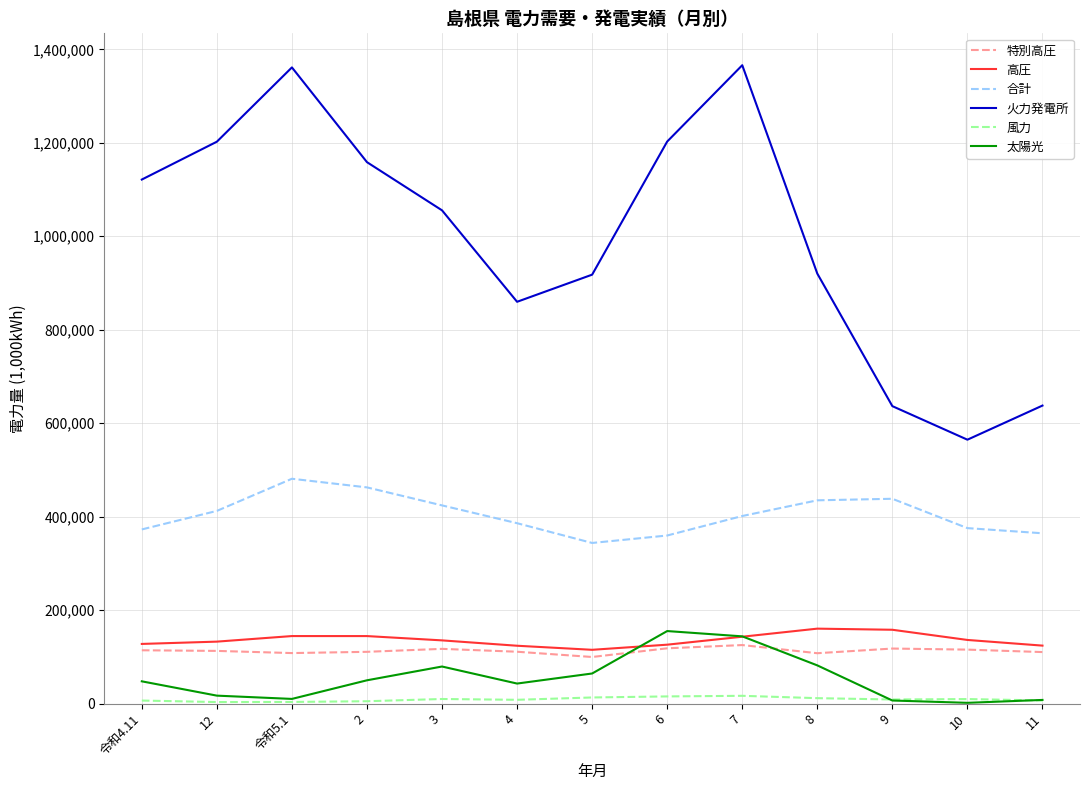

True or false: 高圧 has more than 0 points higher than both neighbors.

True